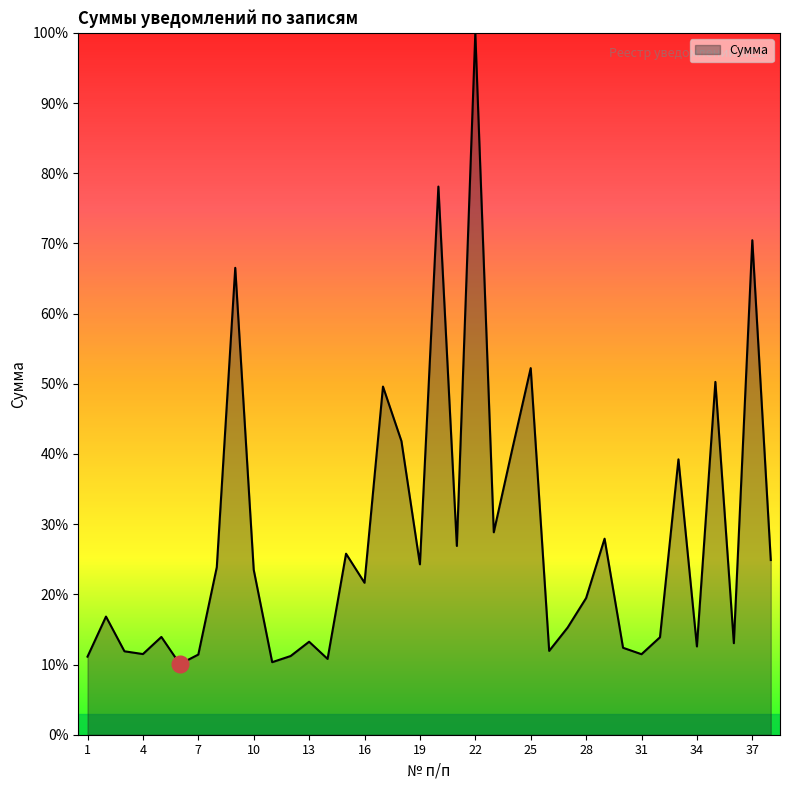

What is the difference between the maximum and minimum values?

89.9